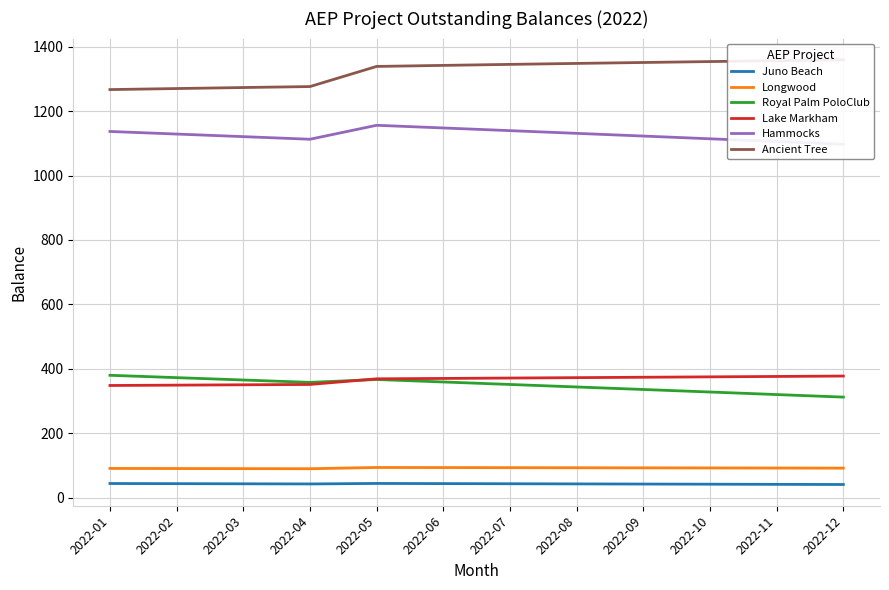

Reading left to right, list all the values displayed in this chart.

Juno Beach: 43.8	43.4	42.9	42.5	44.0	43.5	43.1	42.6	42.1	41.7	41.2	40.7
Longwood: 90.6	90.3	90.0	89.7	93.6	93.3	93.0	92.7	92.4	92.1	91.8	91.5
Royal Palm PoloClub: 379.8	372.5	365.2	357.8	366.7	359.0	351.3	343.5	335.7	327.9	320.0	312.1
Lake Markham: 348.1	349.2	350.3	351.3	368.8	370.0	371.3	372.5	373.7	374.9	376.2	377.4
Hammocks: 1136.7	1128.7	1120.7	1112.6	1155.9	1147.6	1139.3	1130.9	1122.5	1114.0	1105.5	1097.0
Ancient Tree: 1266.8	1270.0	1273.1	1276.2	1338.7	1341.9	1345.0	1348.0	1350.9	1353.7	1356.5	1359.2